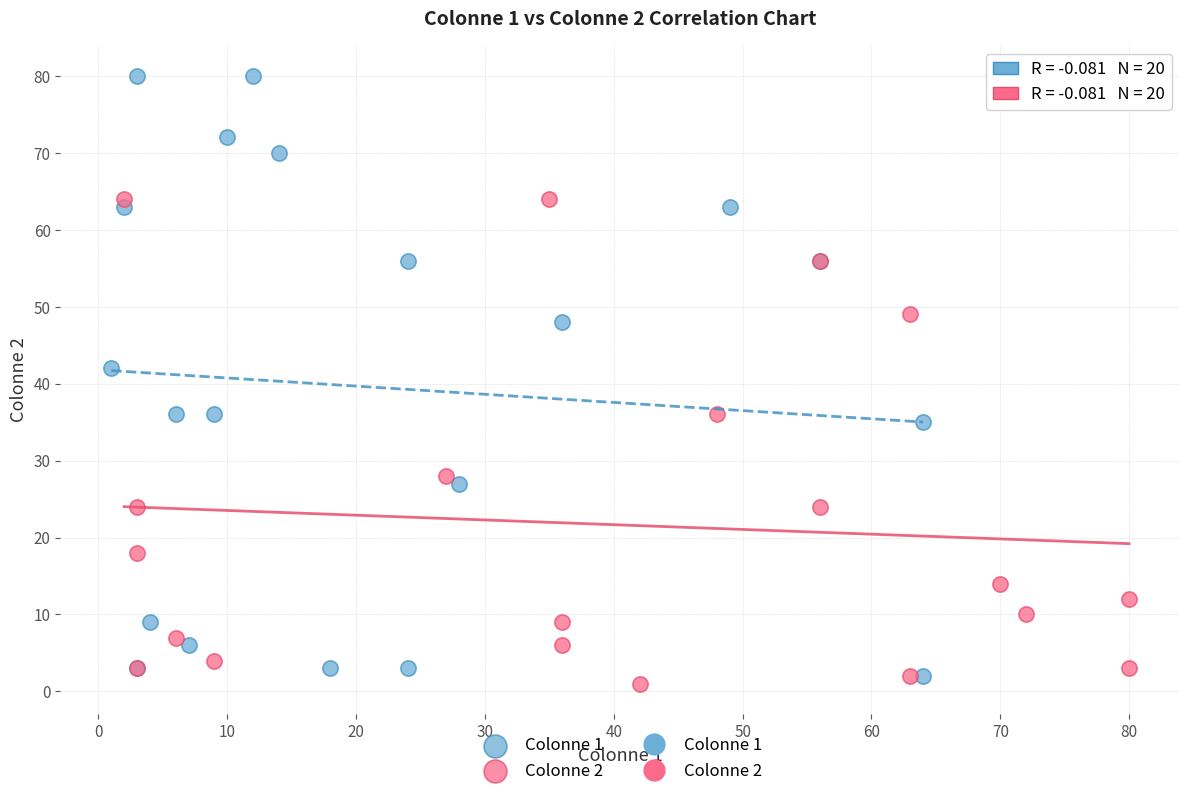

Which series reaches the maximum Y coordinate?

Colonne 1